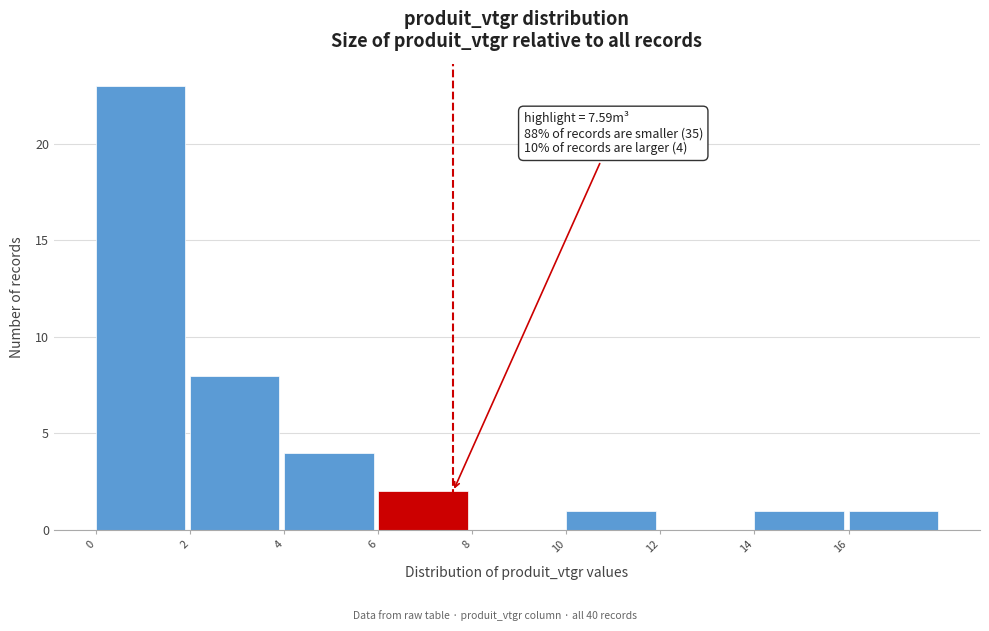

Which range on the x-axis has the tallest bar?

0 to 2